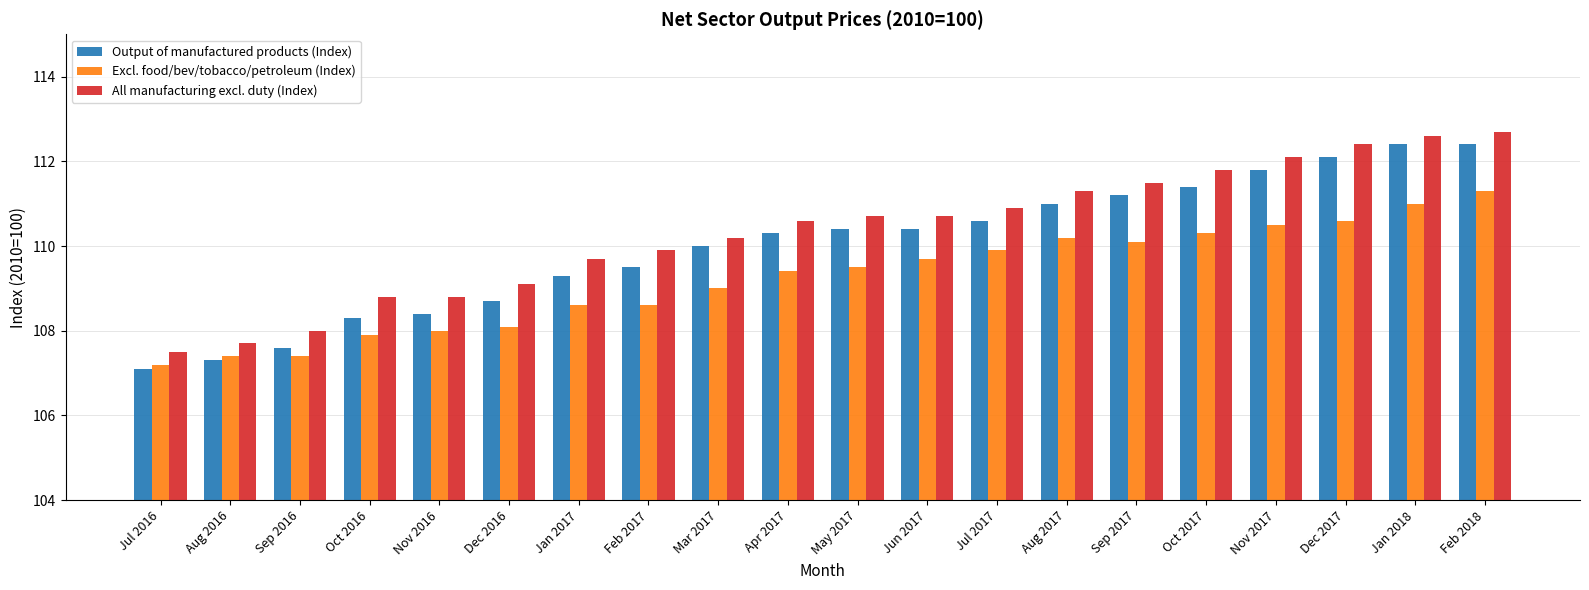

Read the Output of manufactured products (Index) value at Nov 2017.

111.8